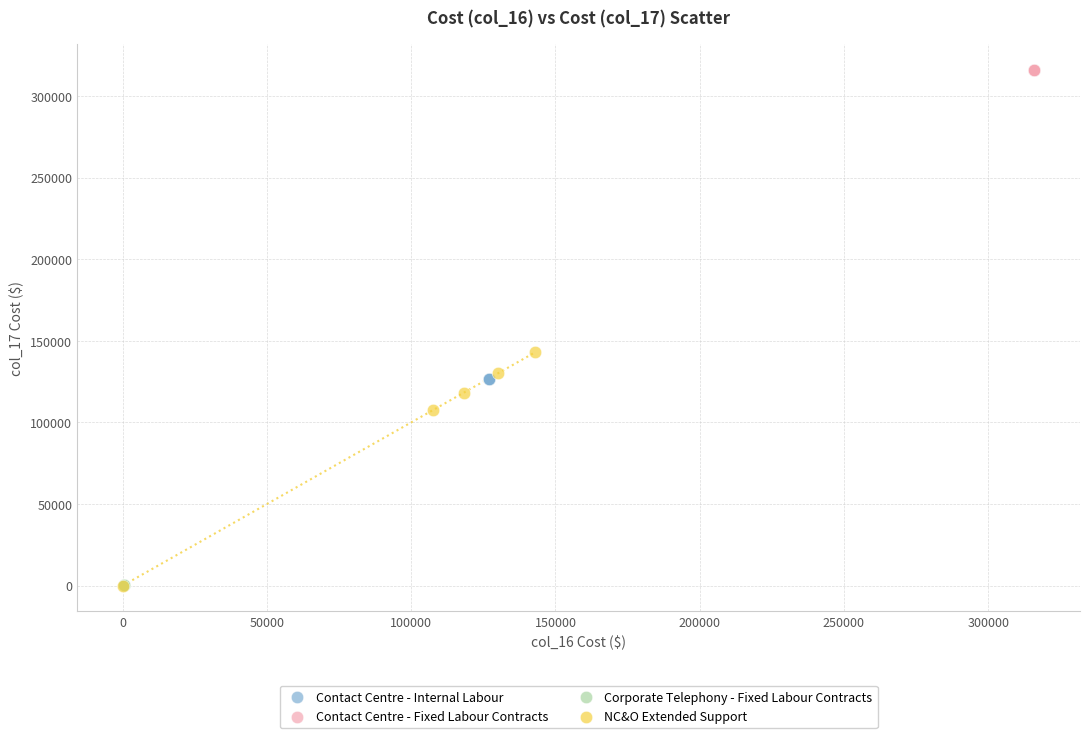

Which series reaches the maximum Y coordinate?

Contact Centre - Fixed Labour Contracts